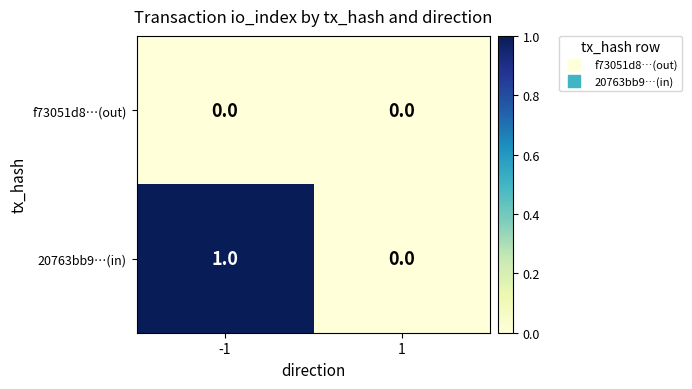

What is the spread (max minus min) of values at -1?

1